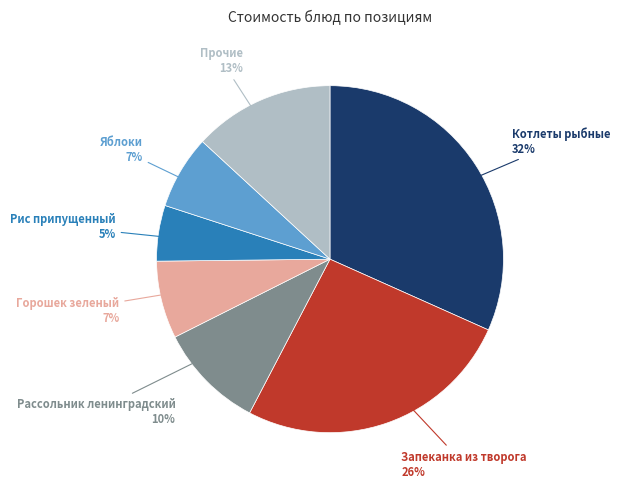

Count the number of slices in the pie.

7